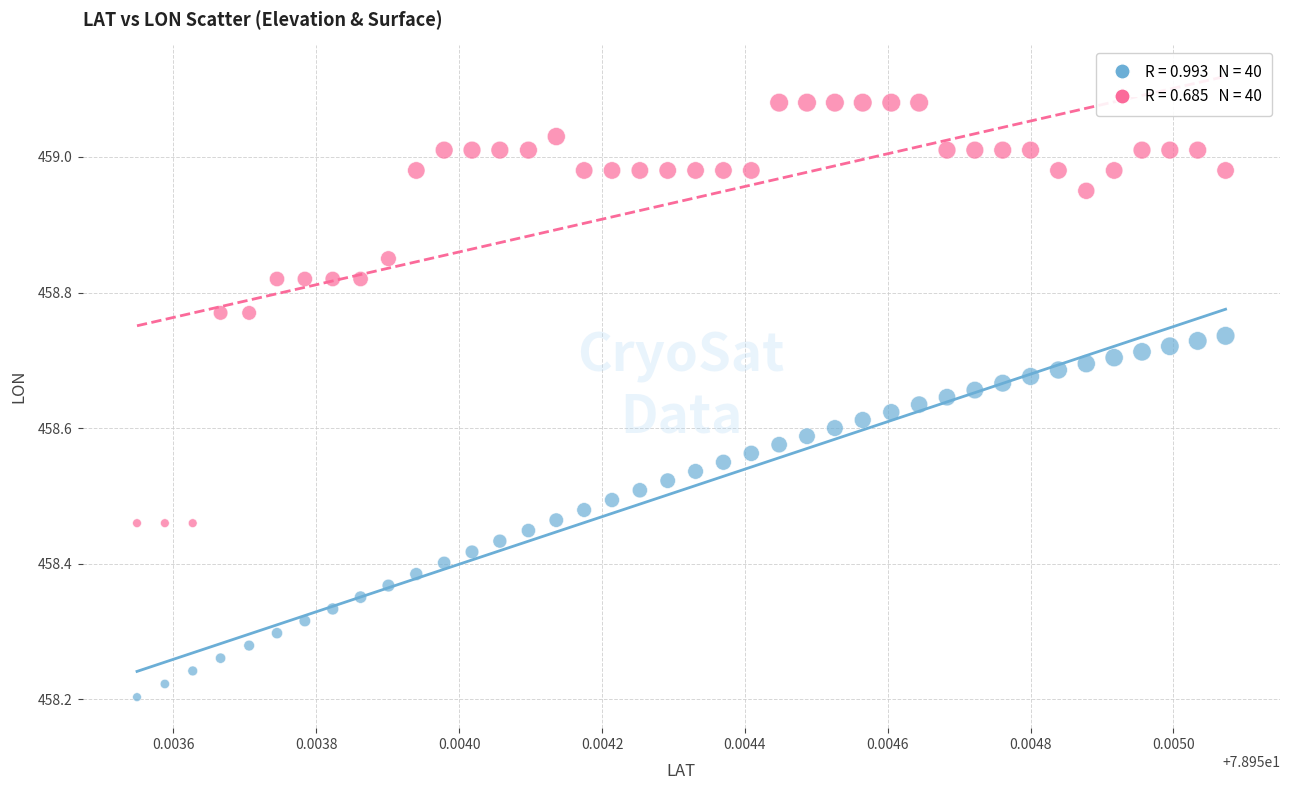

Across all data points, what is the range of Y values (max minus min)?

0.9